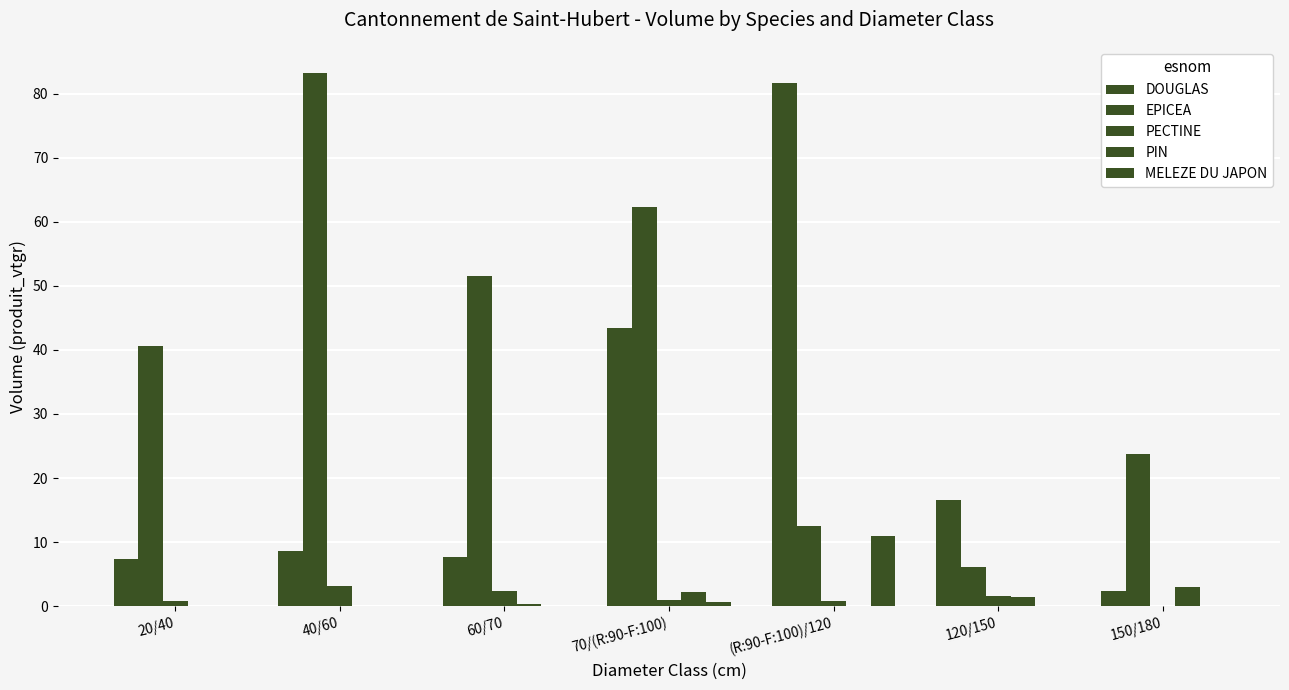

How many groups of bars are there?

7